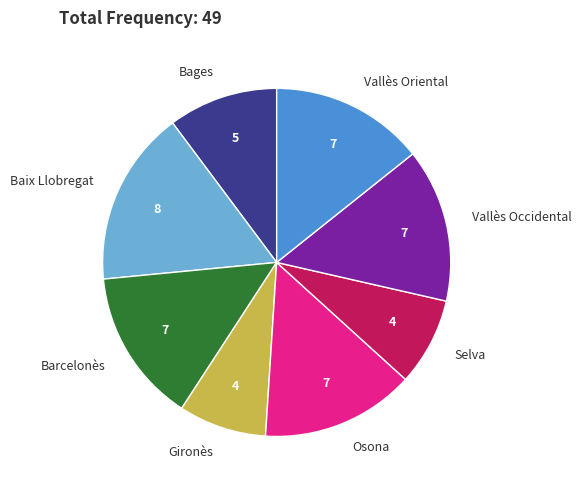

Is it true that Gironès is 20% of the pie?

False